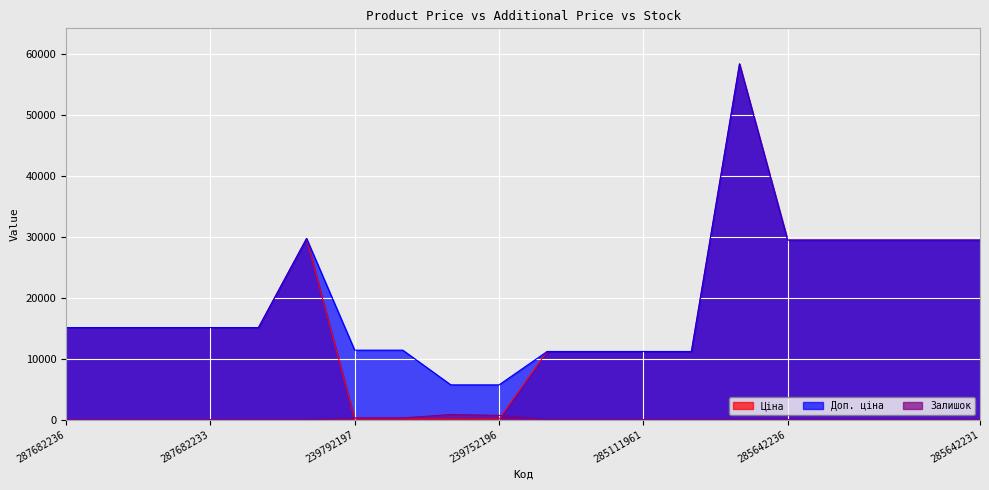

What is the difference between the Залишок values at 285642235 and 287682234?

13.0